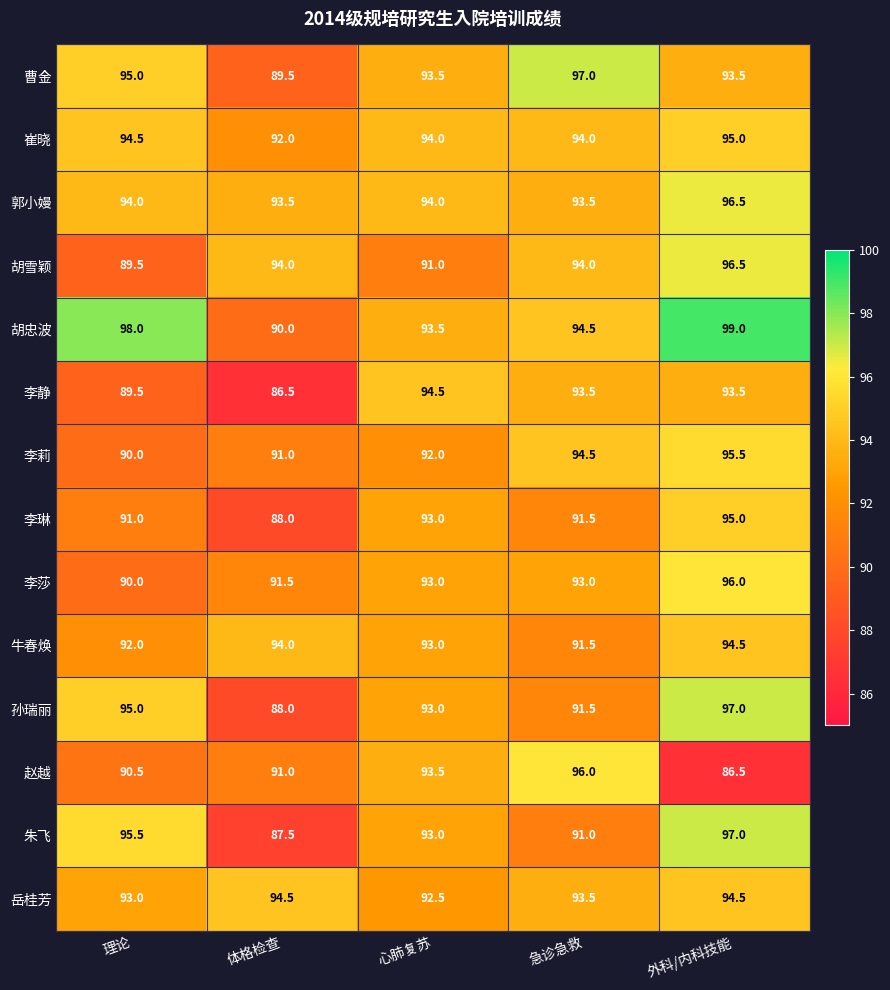

What is the minimum value shown in the chart?

86.5